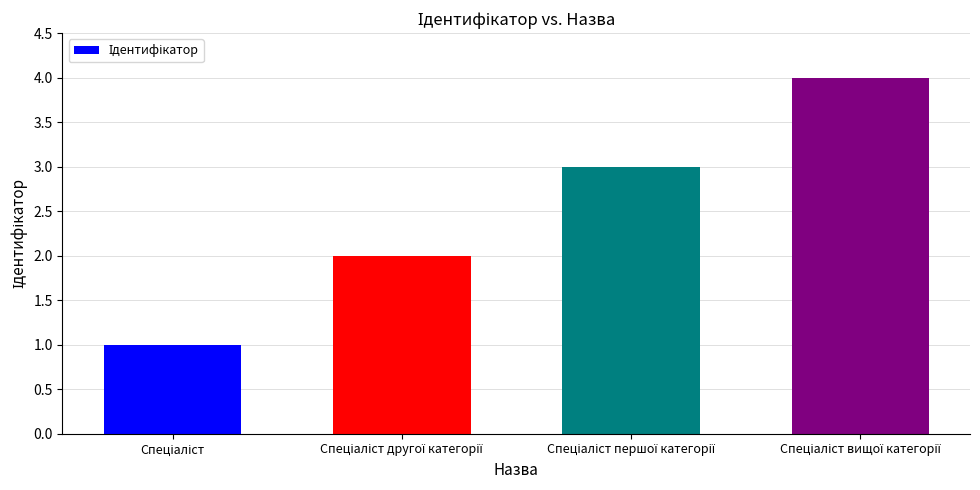

What is the greatest value displayed?

4